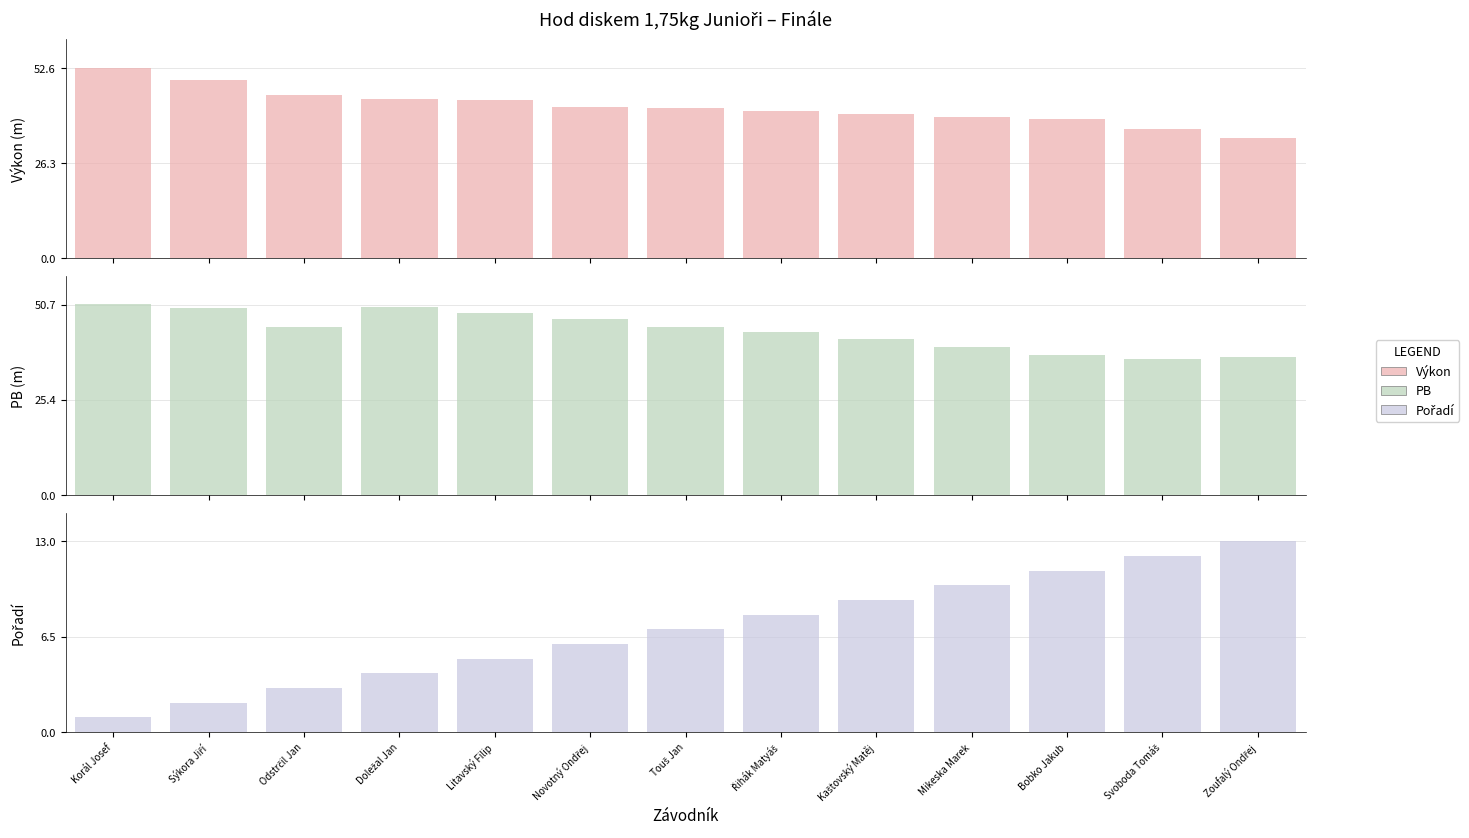

What is the difference between the second highest and minimum values in the Pořadí series?

11.0